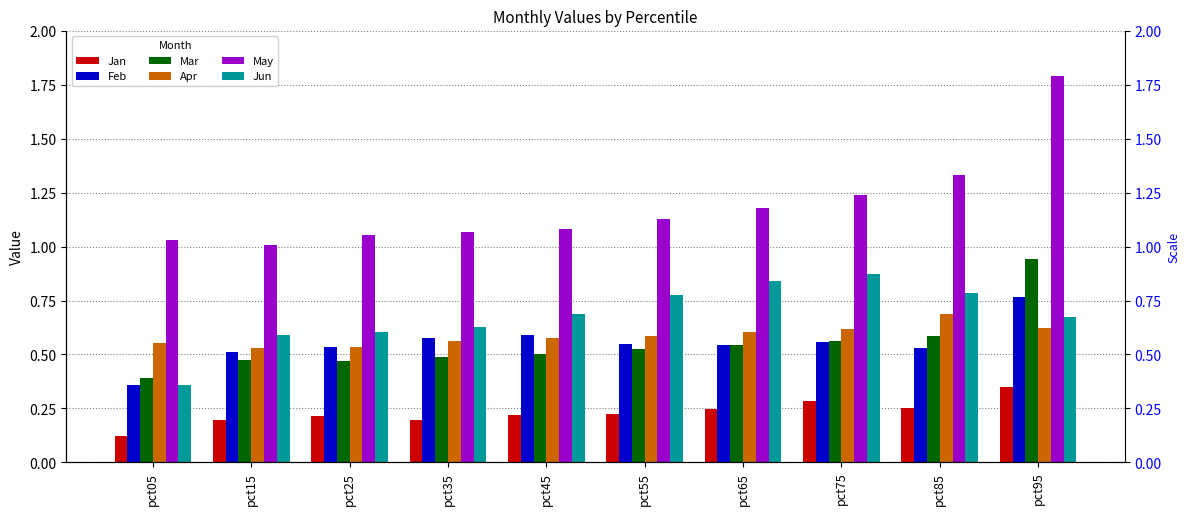

At pct65, list the series in order from smallest to largest.

Jan, Mar, Feb, Apr, Jun, May